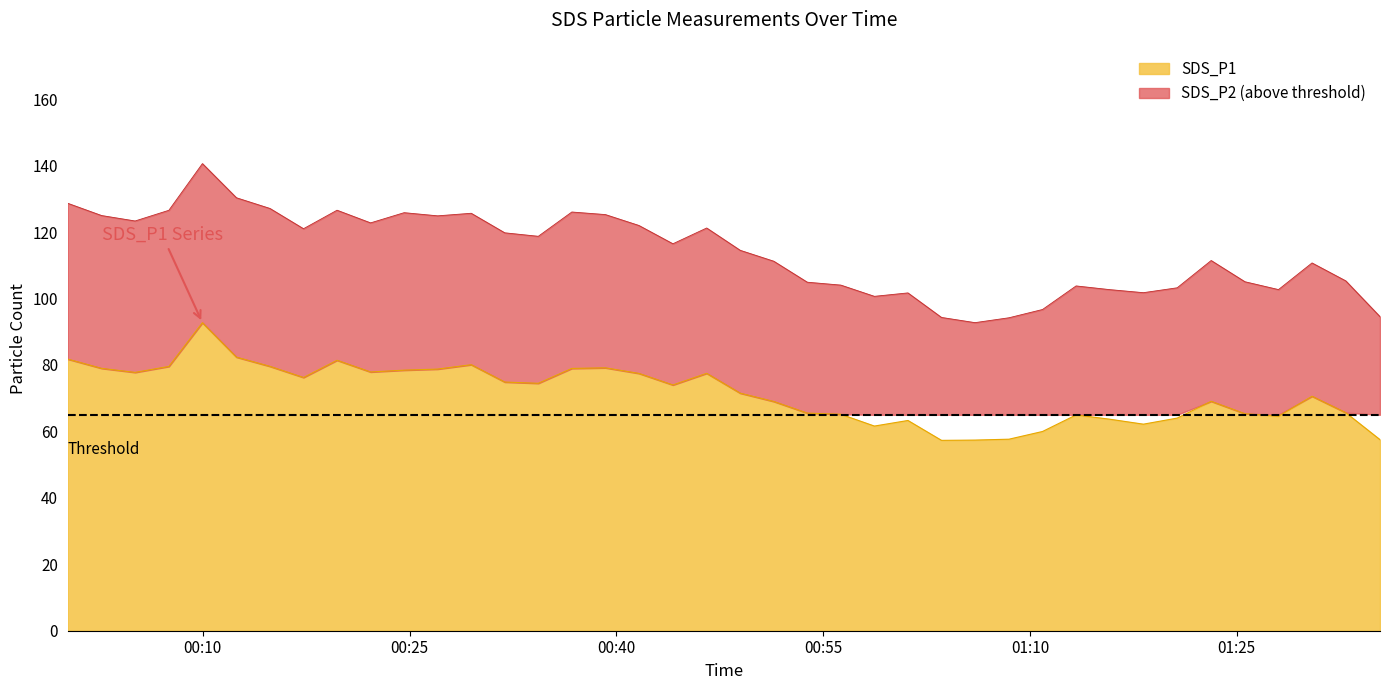

The value of SDS_P1 at 2022/03/25 00:12:26 is 82.3. True or false?

True